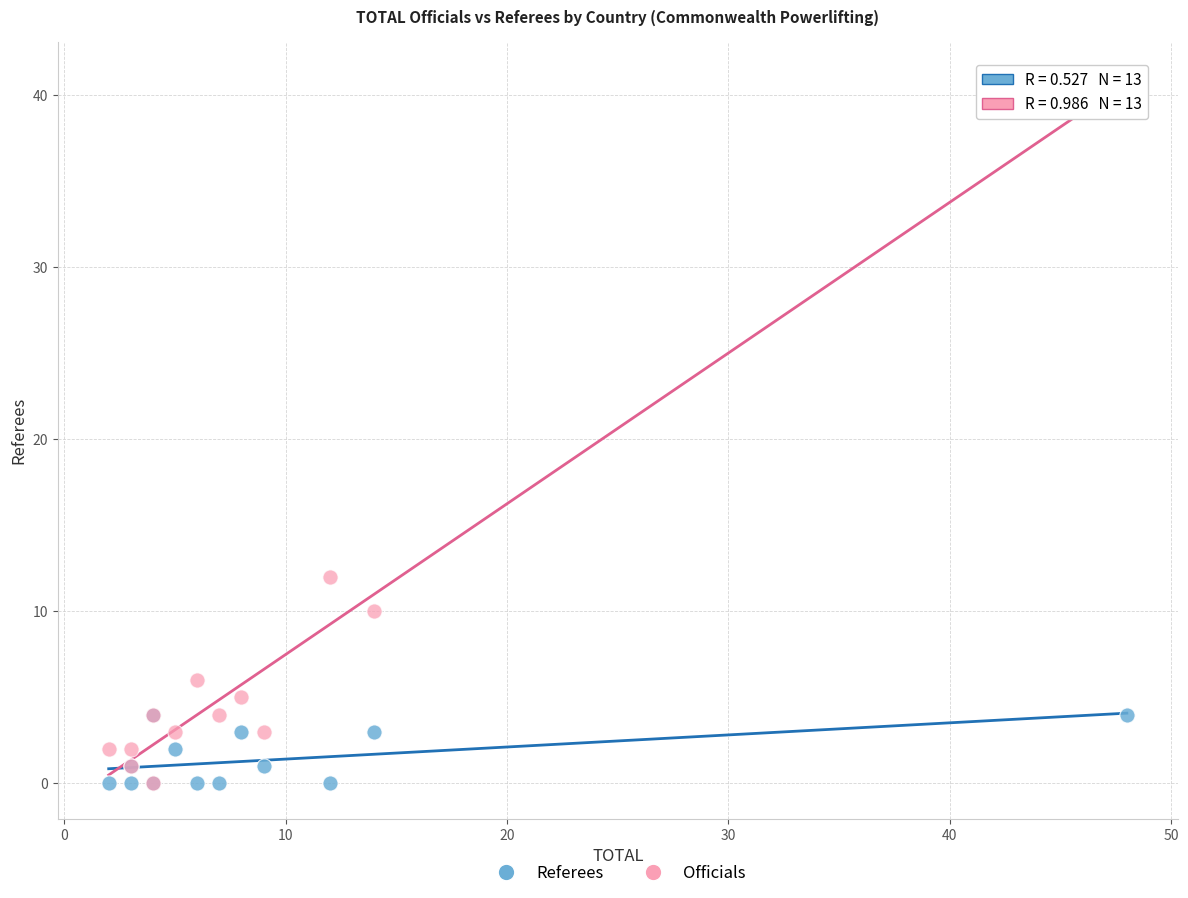

Across all series, what Y value is closest to 20?

12